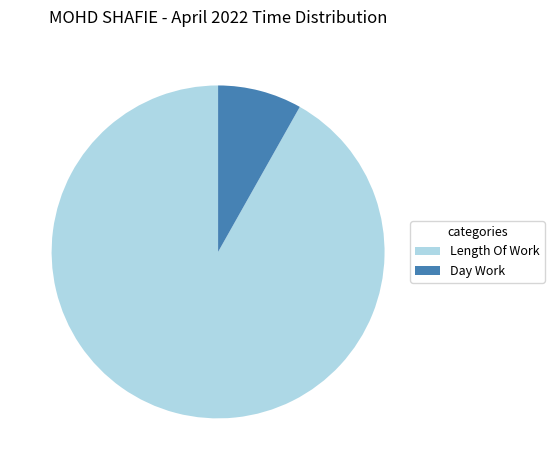

Which category accounts for the majority?

Length Of Work